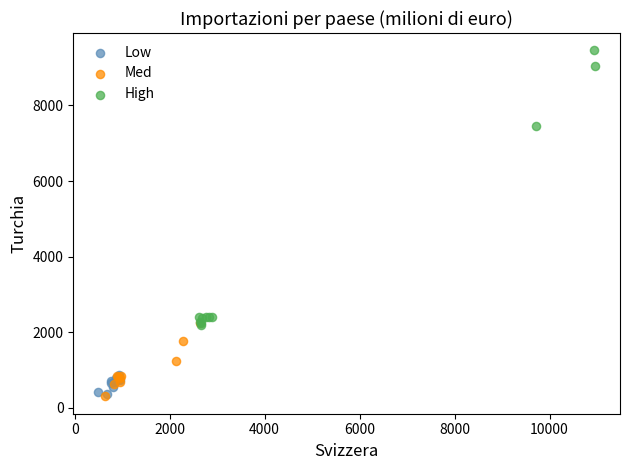

Which series has the largest Y range (max minus min)?

High